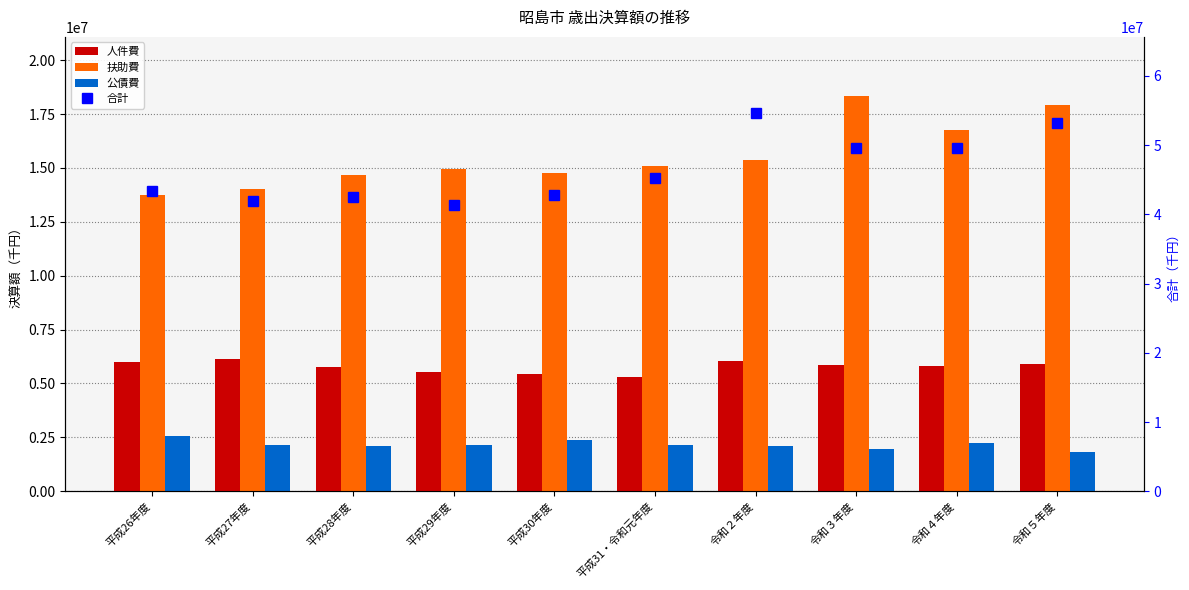

Are the bars horizontal?

No